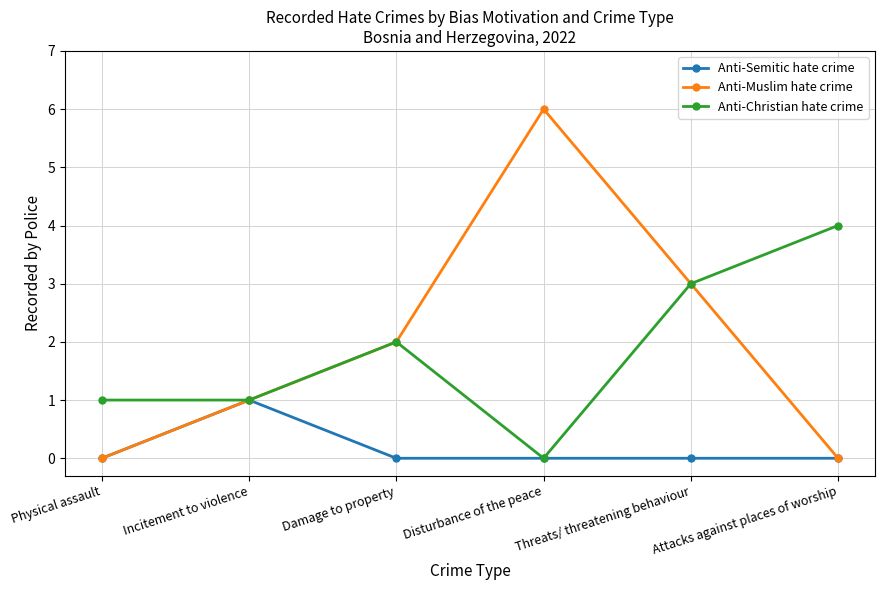

How many lines are shown in the chart?

3